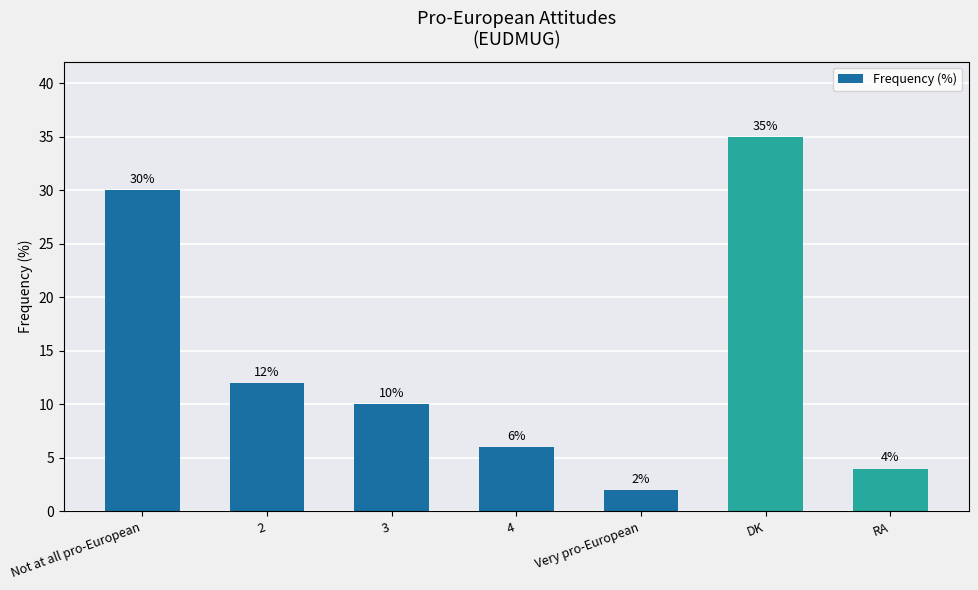

Rank the categories by value from highest to lowest.

DK, Not at all pro-European, 2, 3, 4, RA, Very pro-European